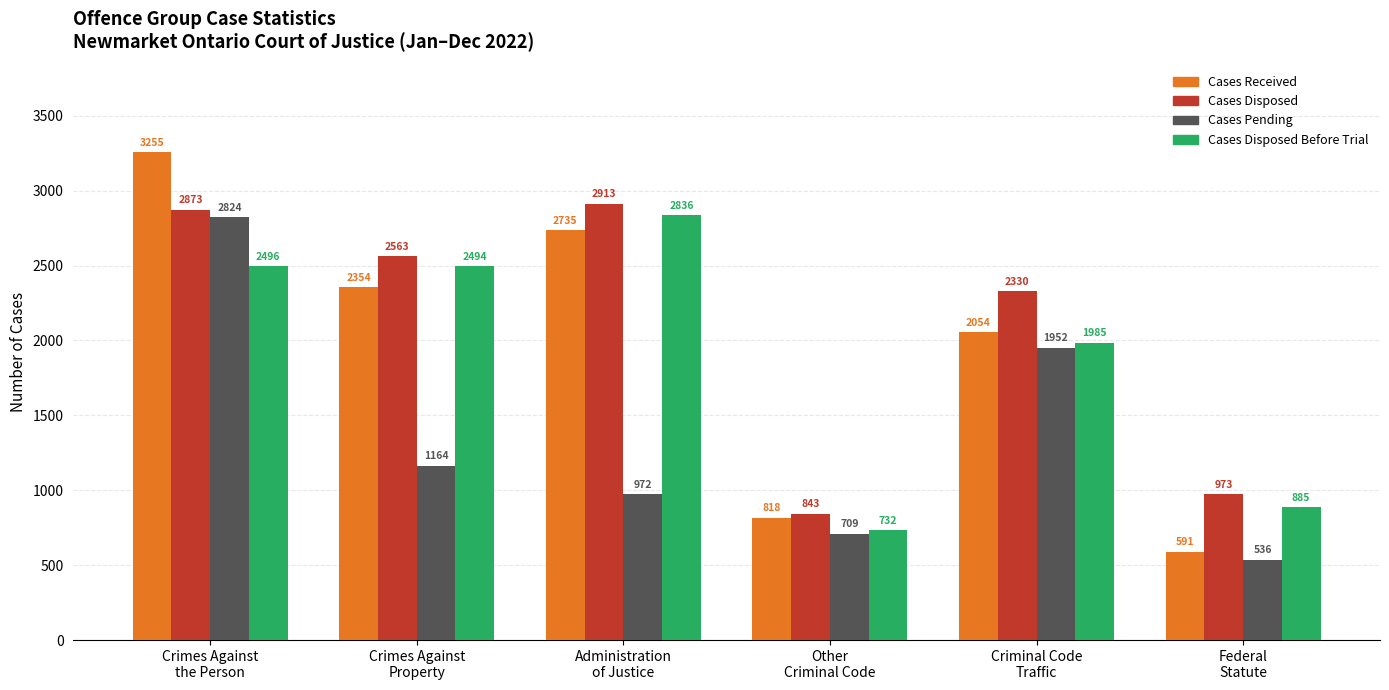

Reading right to left, transcribe all the data shown in this chart.

Cases Received: Federal
Statute=591	Criminal Code
Traffic=2054	Other
Criminal Code=818	Administration
of Justice=2735	Crimes Against
Property=2354	Crimes Against
the Person=3255
Cases Disposed: Federal
Statute=973	Criminal Code
Traffic=2330	Other
Criminal Code=843	Administration
of Justice=2913	Crimes Against
Property=2563	Crimes Against
the Person=2873
Cases Pending: Federal
Statute=536	Criminal Code
Traffic=1952	Other
Criminal Code=709	Administration
of Justice=972	Crimes Against
Property=1164	Crimes Against
the Person=2824
Cases Disposed Before Trial: Federal
Statute=885	Criminal Code
Traffic=1985	Other
Criminal Code=732	Administration
of Justice=2836	Crimes Against
Property=2494	Crimes Against
the Person=2496